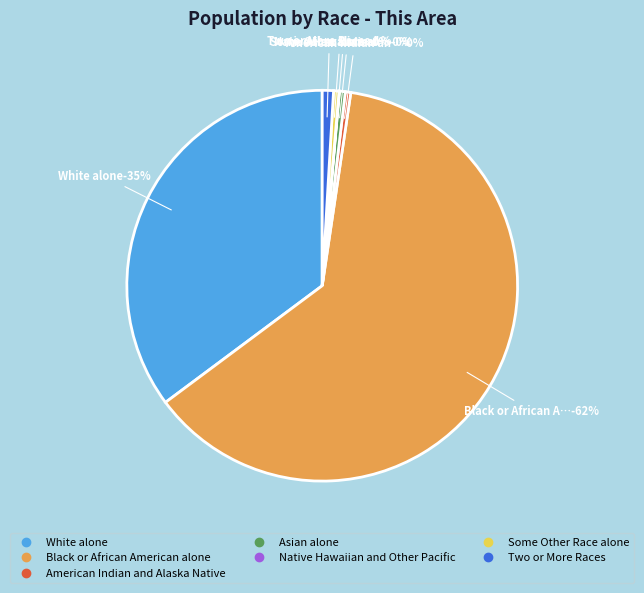

Count the number of slices in the pie.

7